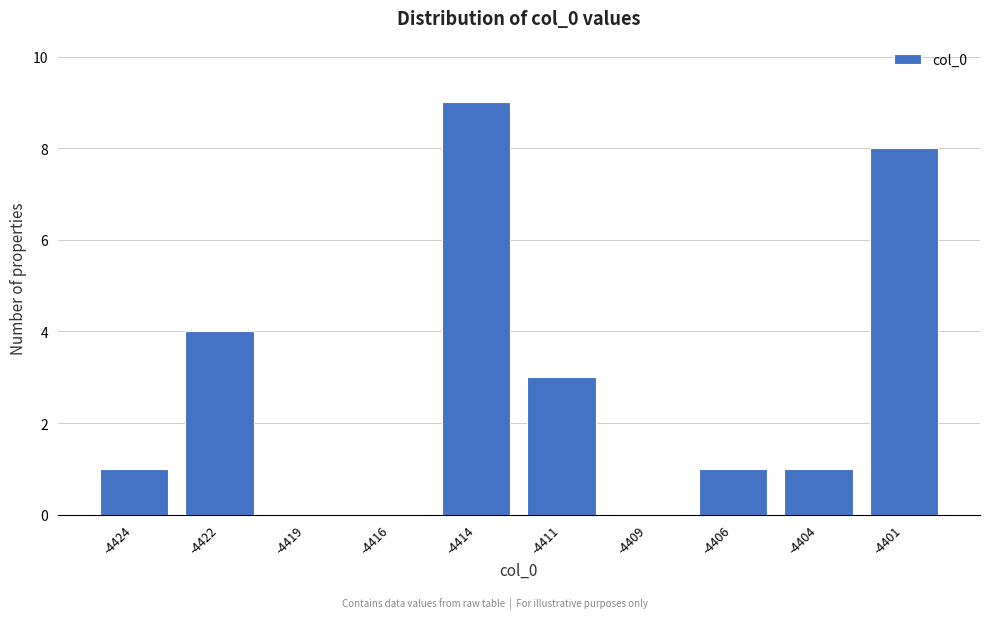

Reading right to left, what are all the values shown in this chart?

-4401=8	-4404=1	-4406=1	-4409=0	-4411=3	-4414=9	-4416=0	-4419=0	-4422=4	-4424=1